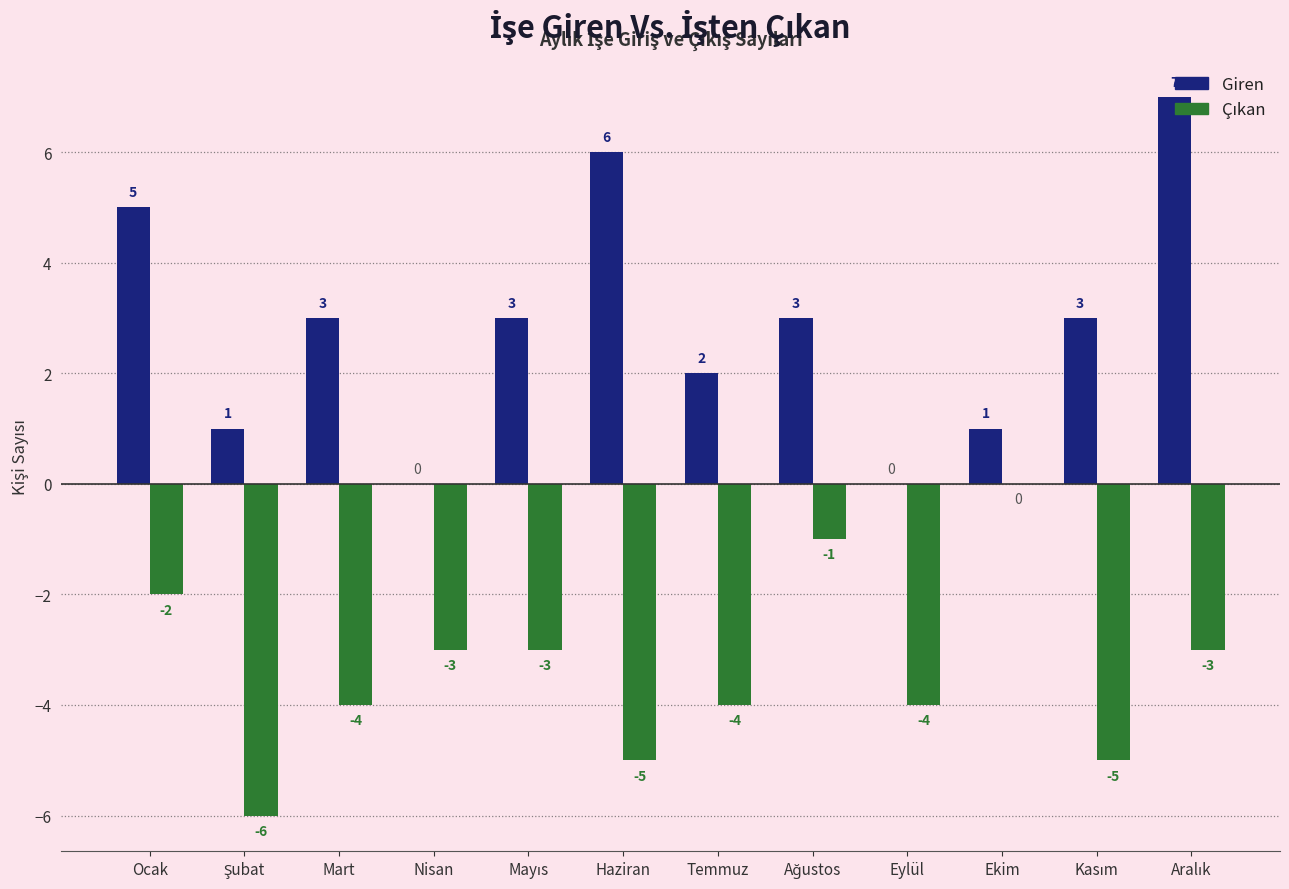

What is the average value of the Giren series?

3